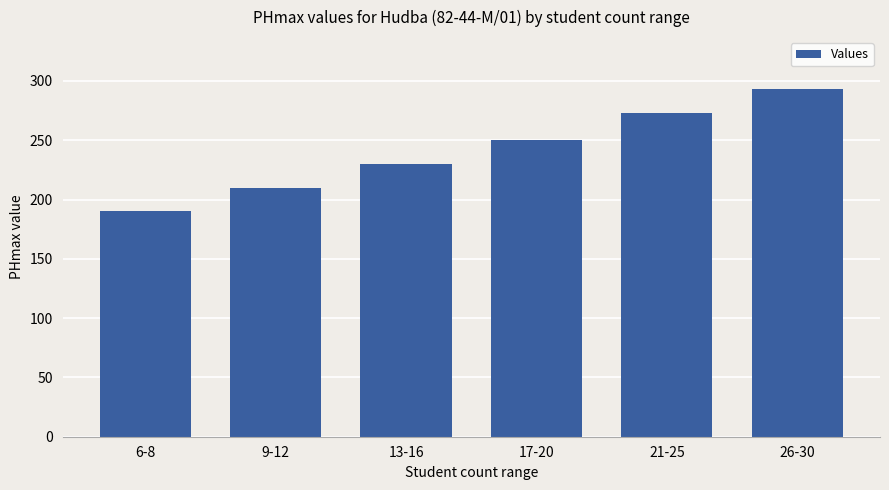

Reading right to left, what are all the values shown in this chart?

26-30=293	21-25=273	17-20=250	13-16=230	9-12=210	6-8=190